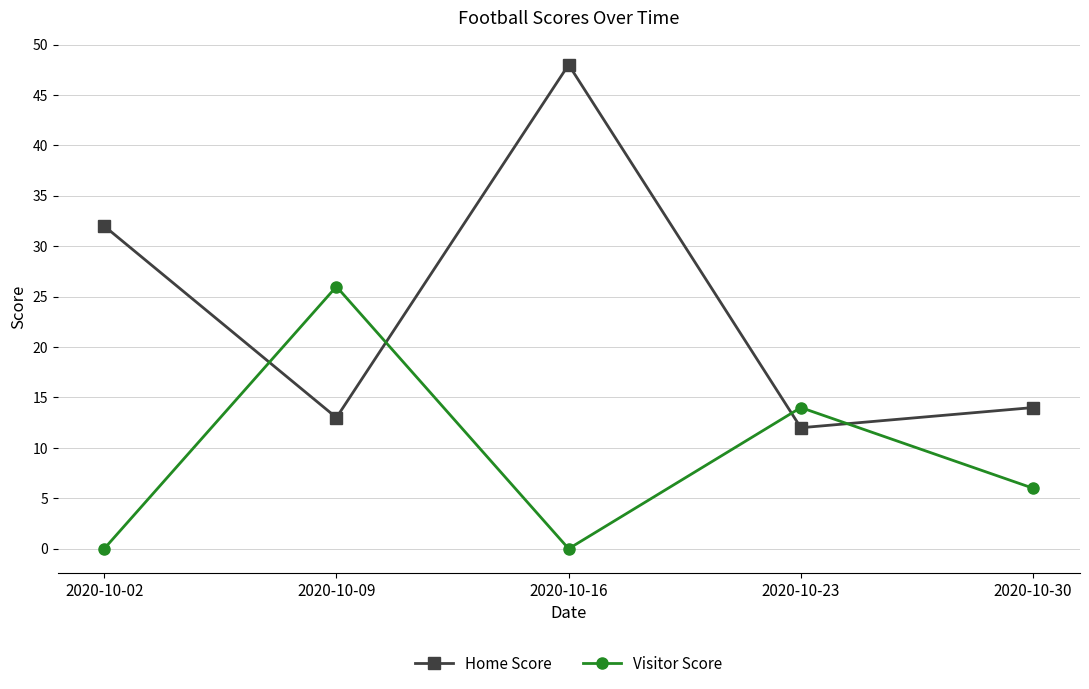

Where is Visitor Score nearest to the value 13?

2020-10-23